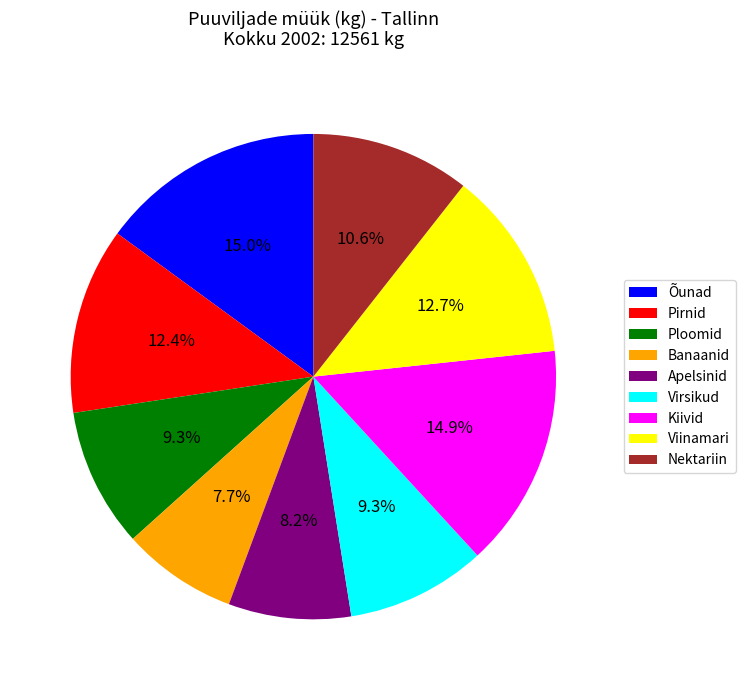

To the nearest percent, what portion does Nektariin represent?

11%